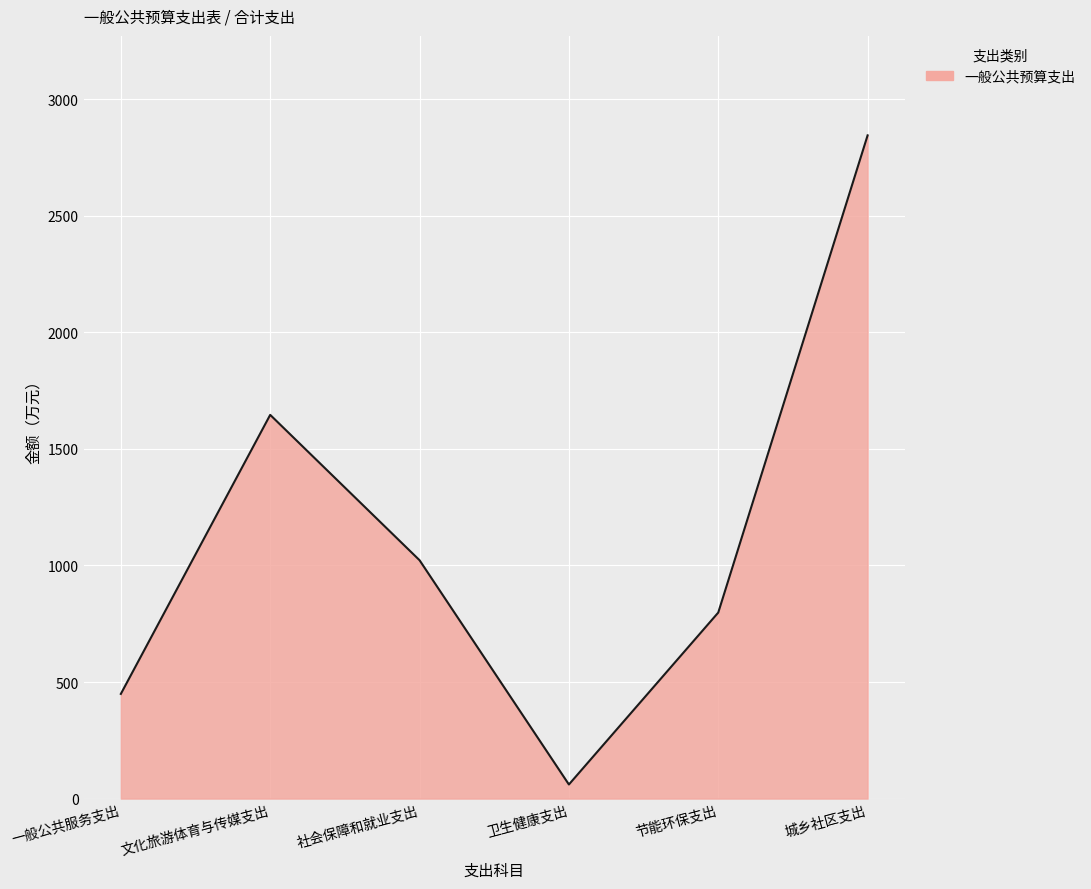

Rank the categories by value from highest to lowest.

城乡社区支出, 文化旅游体育与传媒支出, 社会保障和就业支出, 节能环保支出, 一般公共服务支出, 卫生健康支出